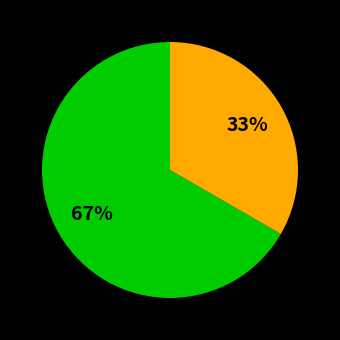

To the nearest percent, what is the average slice percentage?

50%